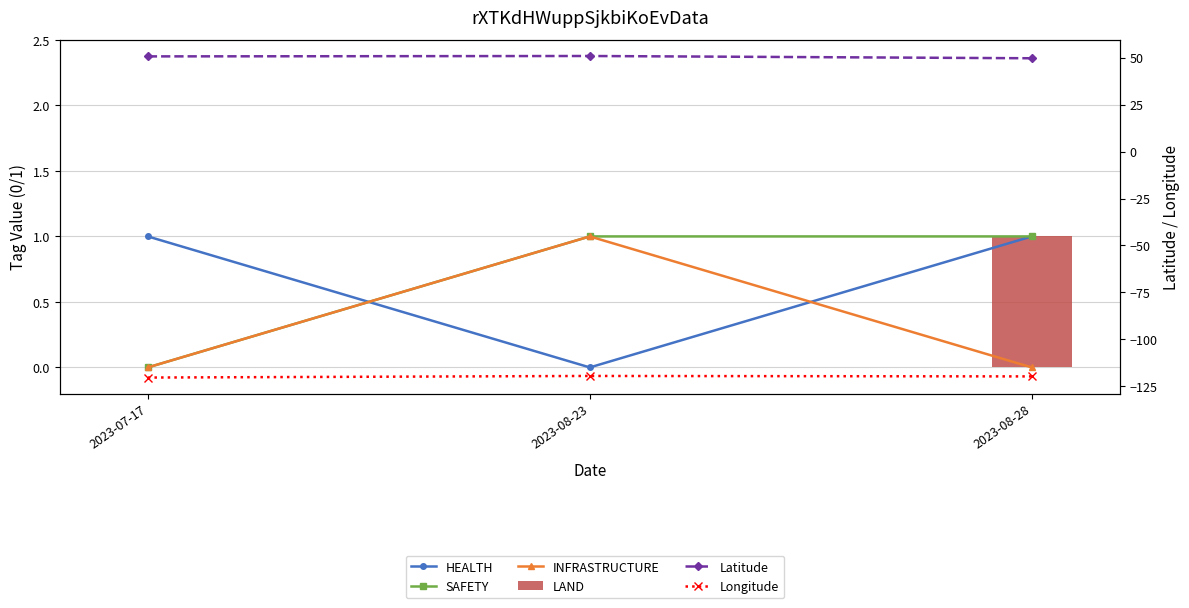

Reading left to right, extract all data points from this chart.

HEALTH: 1.0	0.0	1.0
SAFETY: 0.0	1.0	1.0
INFRASTRUCTURE: 0.0	1.0	0.0
LAND: 0.0	0.0	1.0
Latitude: 50.7	50.9	49.7
Longitude: -120.3	-119.5	-119.7